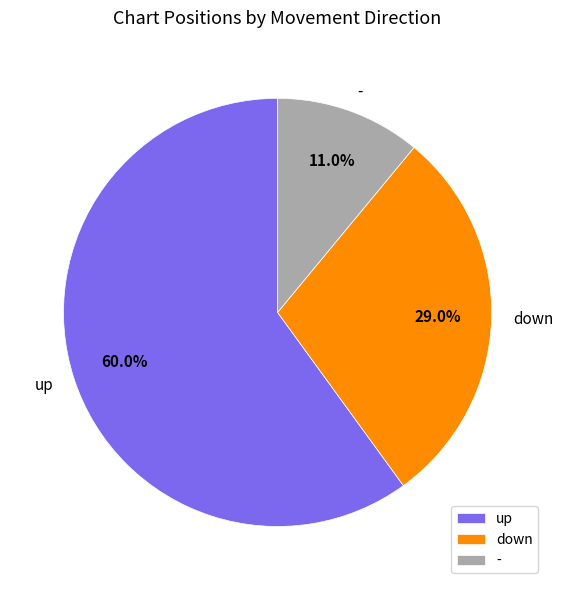

What is the ratio of the value at down to the value at up?

0.5